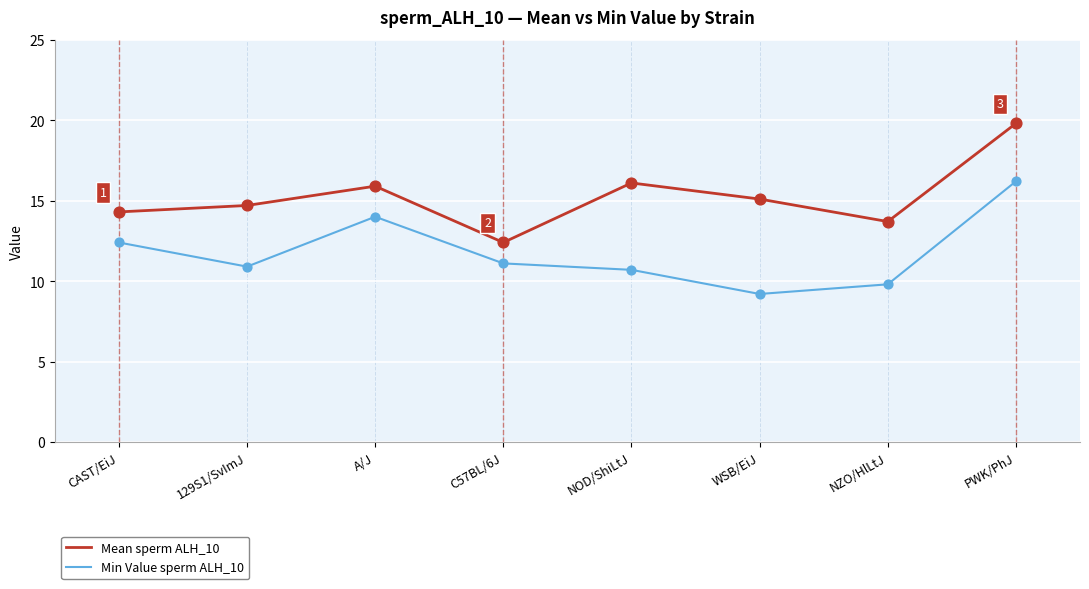

Which series changed the most between CAST/EiJ and NZO/HlLtJ?

Min Value sperm ALH_10